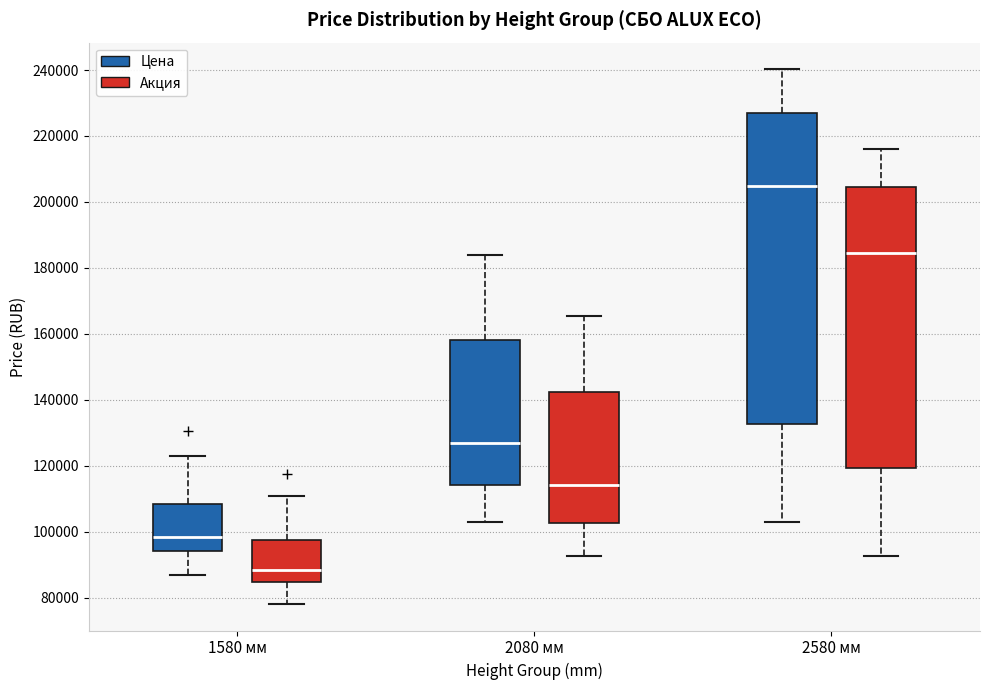

Reading left to right, transcribe this box plot: for each box, give where its median line is, the range the box spans, and where its two whiskers end, as read against the y-axis. The values are not printed on the chart, so give them approximately, as read against the axis.

1580 мм (Цена): median 98000, box 94000 to 108000, whiskers 86000 to 124000
1580 мм (Акция): median 88000, box 84000 to 98000, whiskers 78000 to 110000
2080 мм (Цена): median 126000, box 114000 to 158000, whiskers 104000 to 184000
2080 мм (Акция): median 114000, box 102000 to 142000, whiskers 92000 to 166000
2580 мм (Цена): median 204000, box 132000 to 228000, whiskers 104000 to 240000
2580 мм (Акция): median 184000, box 120000 to 204000, whiskers 92000 to 216000